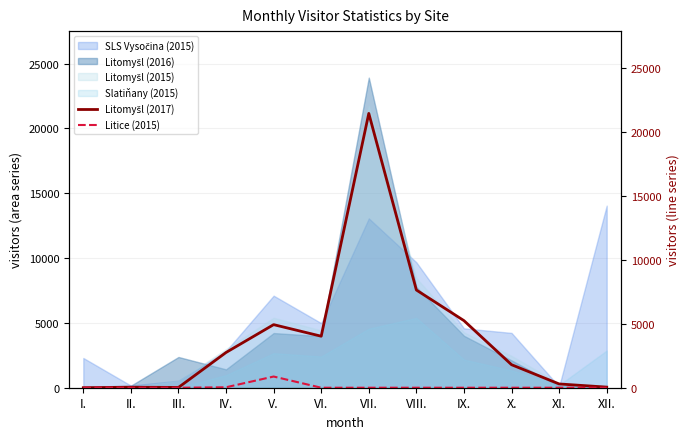

Is it true that Slatiňany (2015) equals 2171 at IX.?

True